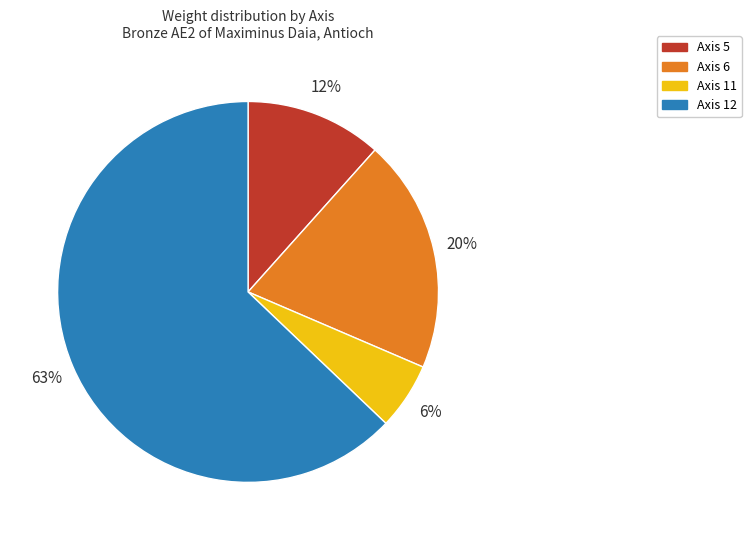

How many slices are in this pie chart?

4